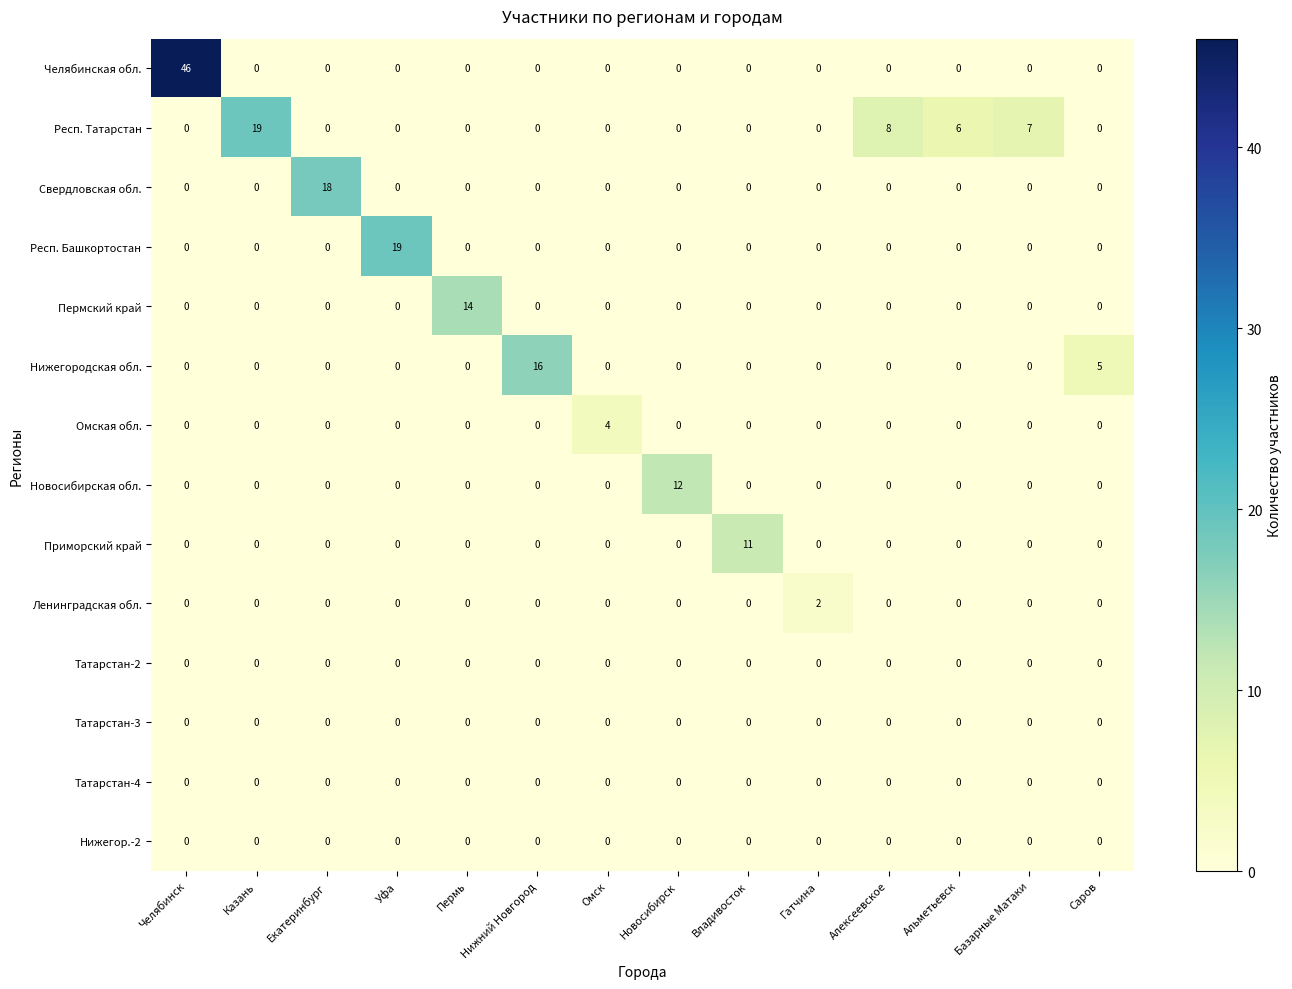

At which category is the sum across all series the highest?

Челябинск